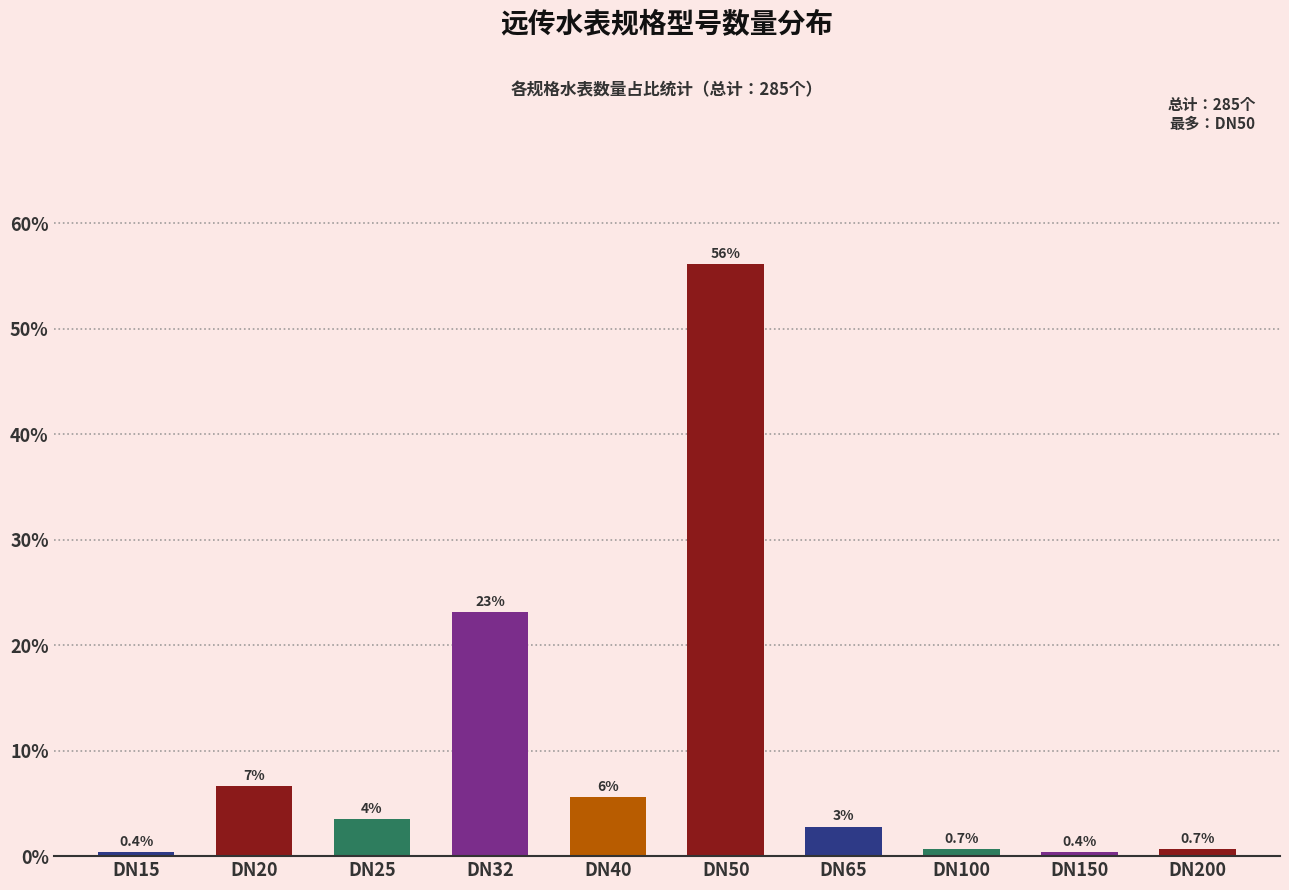

Reading left to right, list all the values displayed in this chart.

DN15=0.4	DN20=6.7	DN25=3.5	DN32=23.2	DN40=5.6	DN50=56.1	DN65=2.8	DN100=0.7	DN150=0.4	DN200=0.7